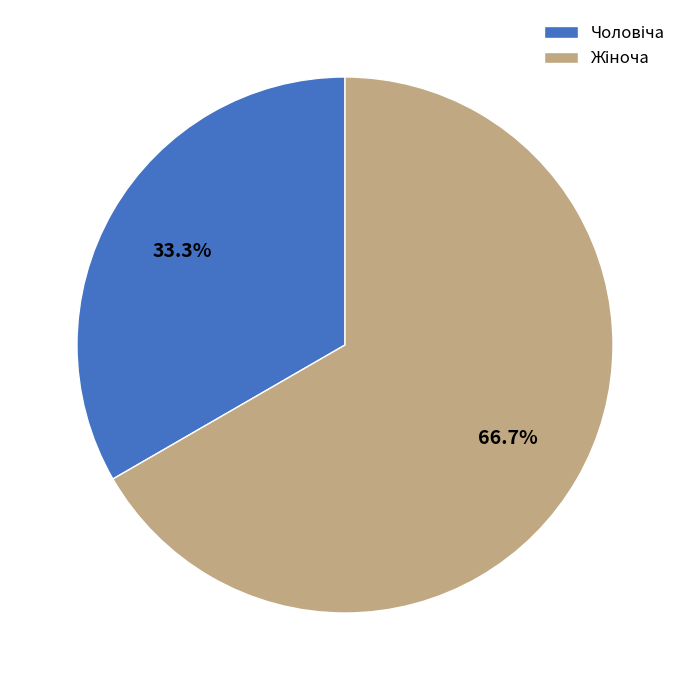

Is there a majority slice in this chart?

Yes